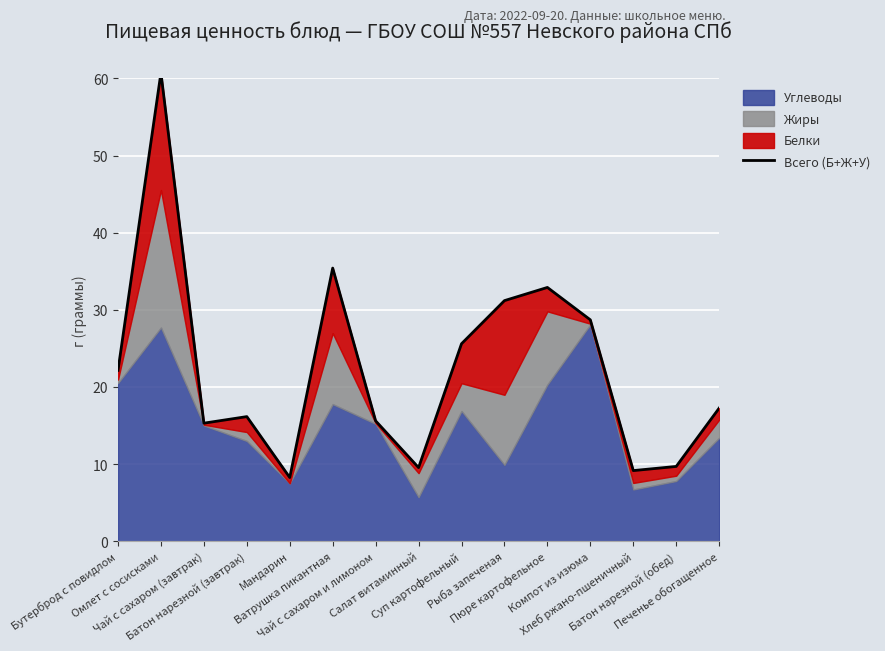

Where is the first local minimum?

Чай с сахаром (завтрак)